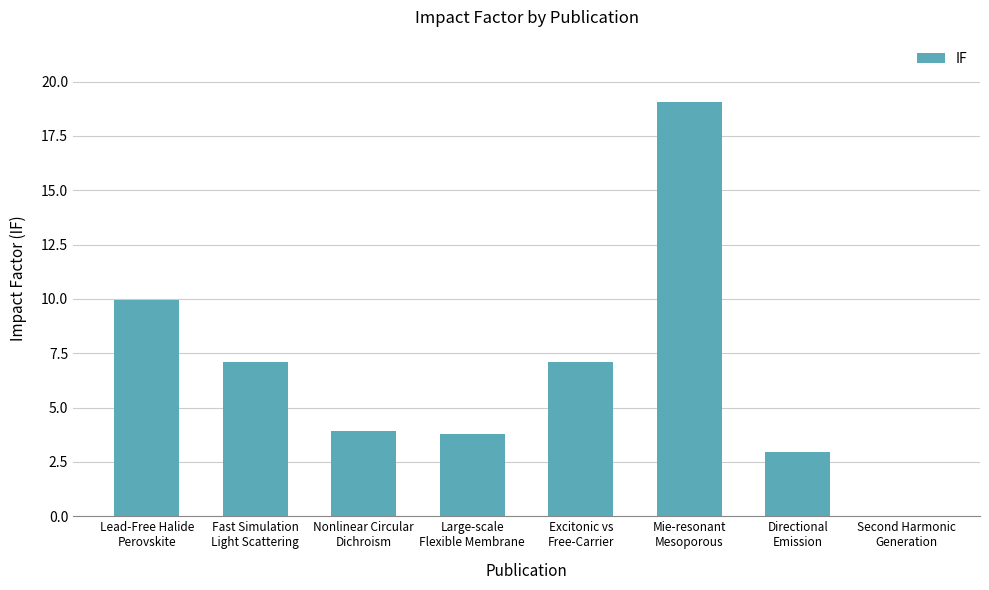

What is the sum of all values?

53.8